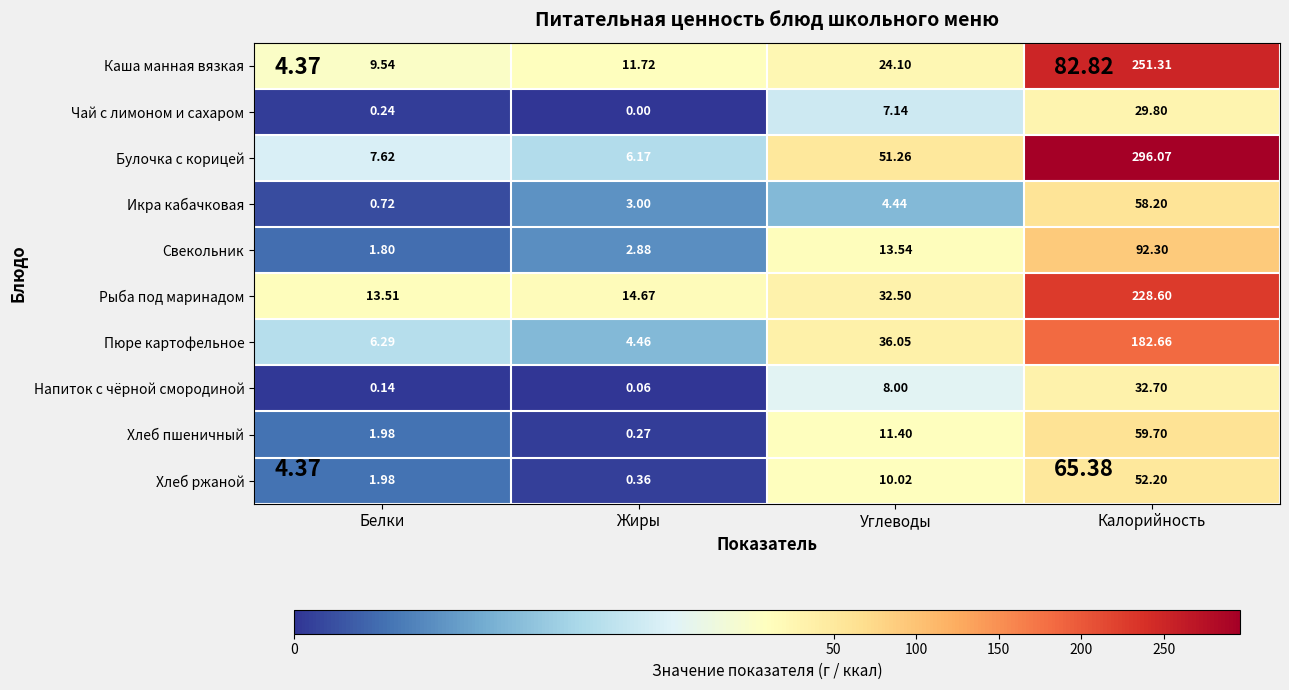

Which category has the lowest value in the Пюре картофельное series?

Жиры